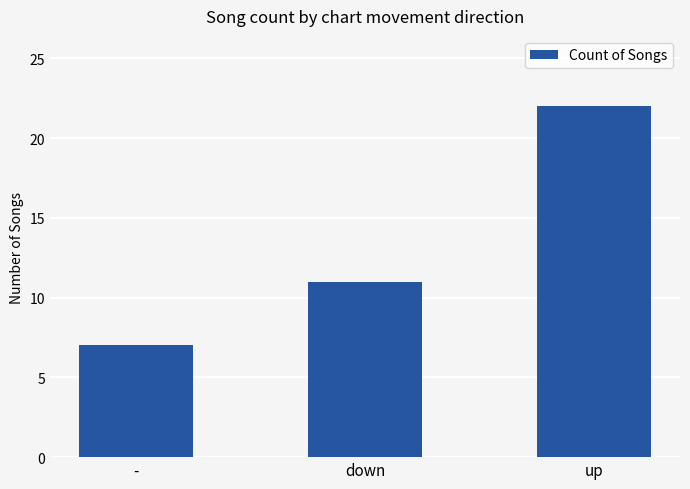

What is the label of the 1st bar from the right?

up